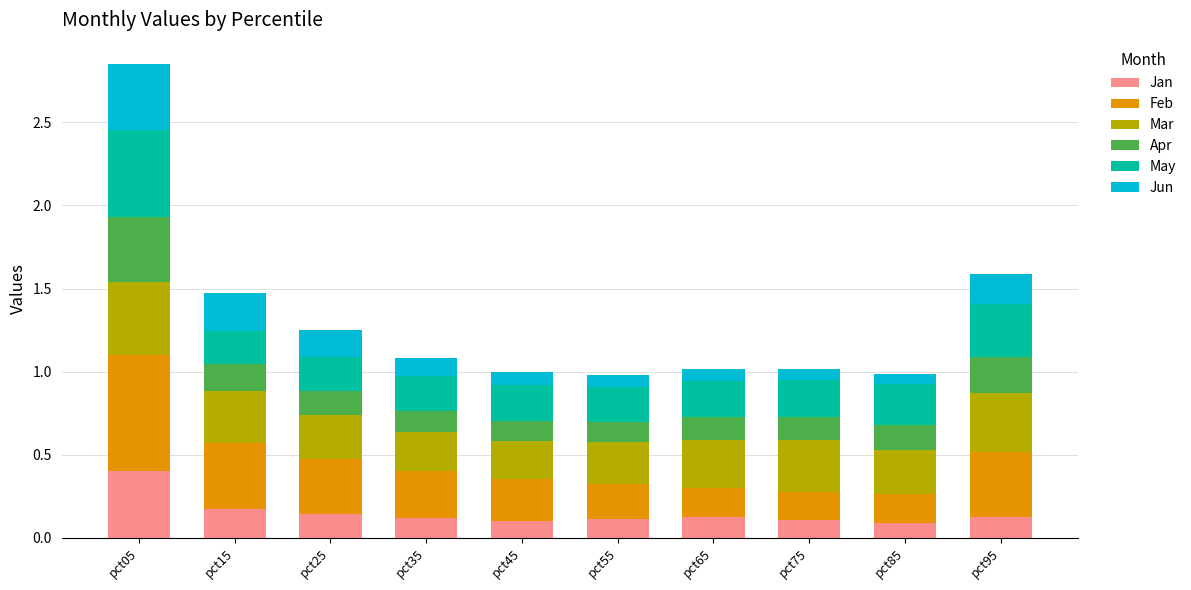

At which category is the sum across all series the highest?

pct05